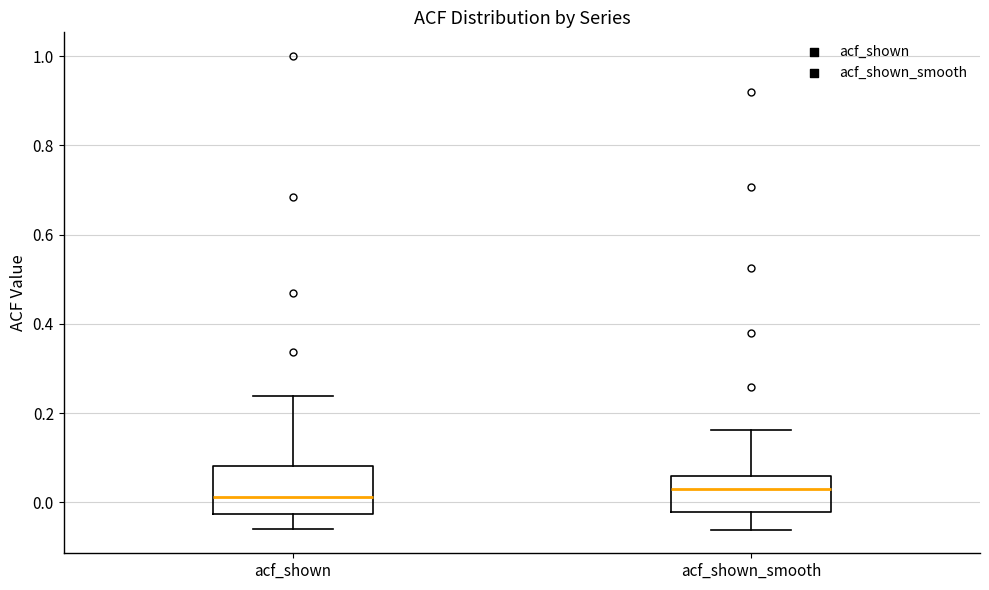

Where does the lower whisker of the box for acf_shown end on the y-axis? The values are not printed on the chart, so give them approximately, as read against the axis.

-0.06